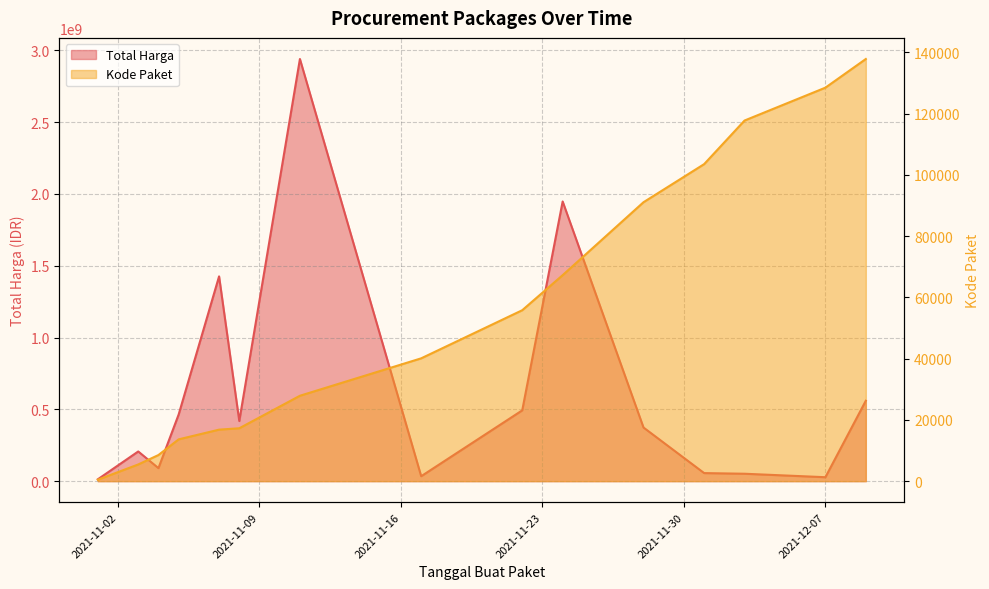

True or false: Kode Paket and Total Harga intersect in this chart.

False